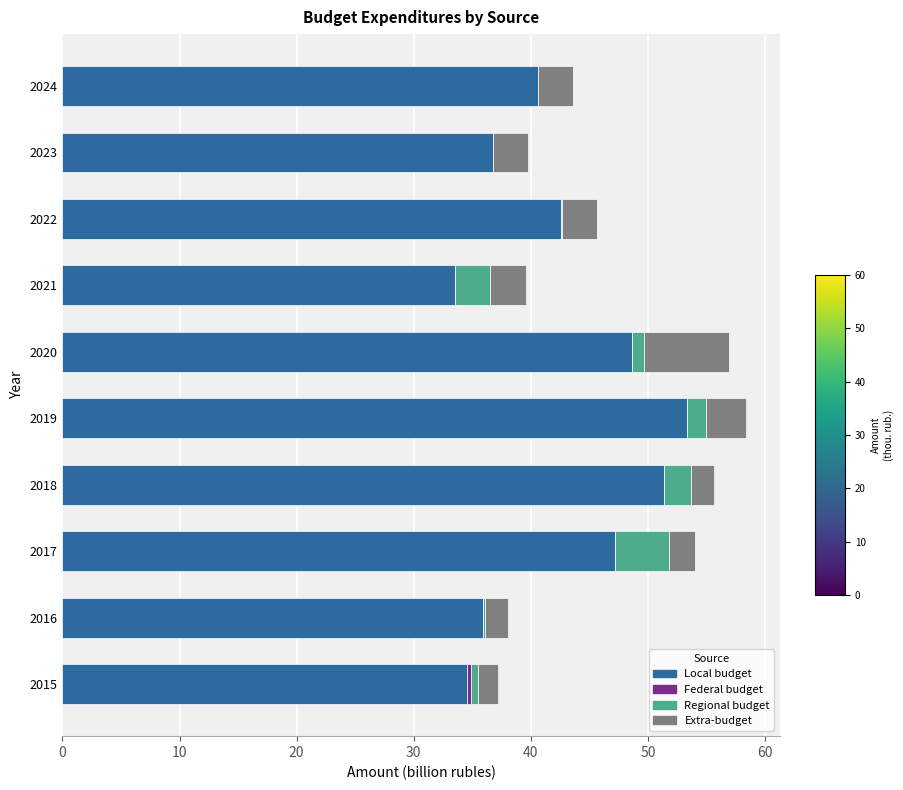

What is the total value across all series at 2019?

58.4